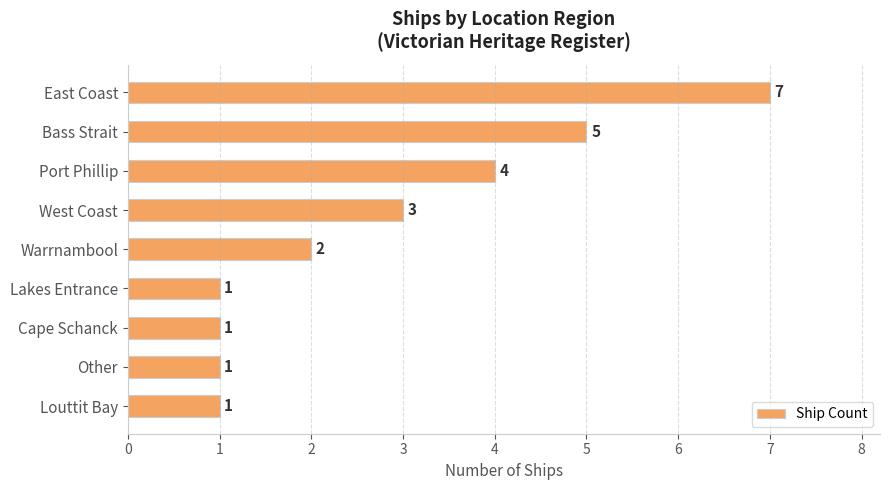

Reading top to bottom, list all the values displayed in this chart.

7	5	4	3	2	1	1	1	1